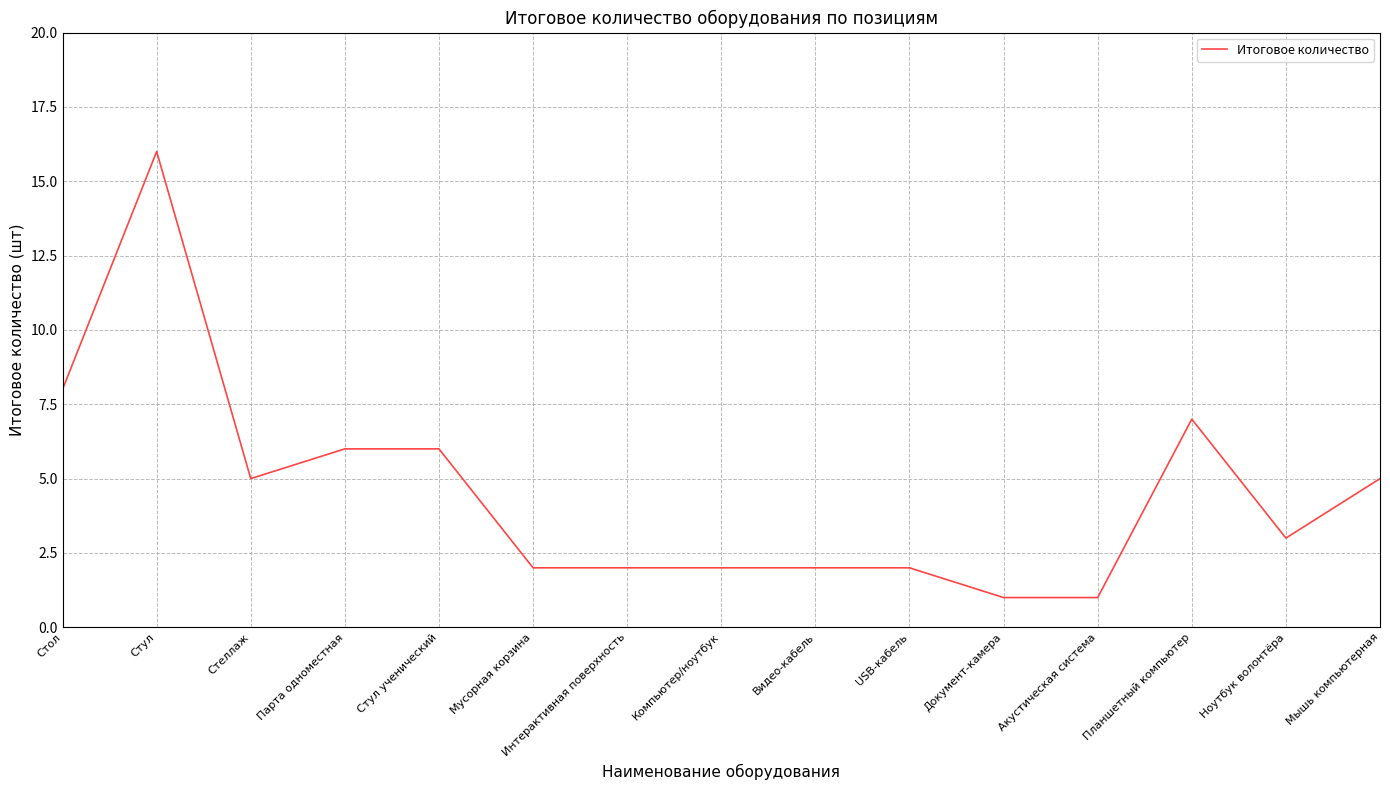

What position from the right is Ноутбук волонтёра?

2